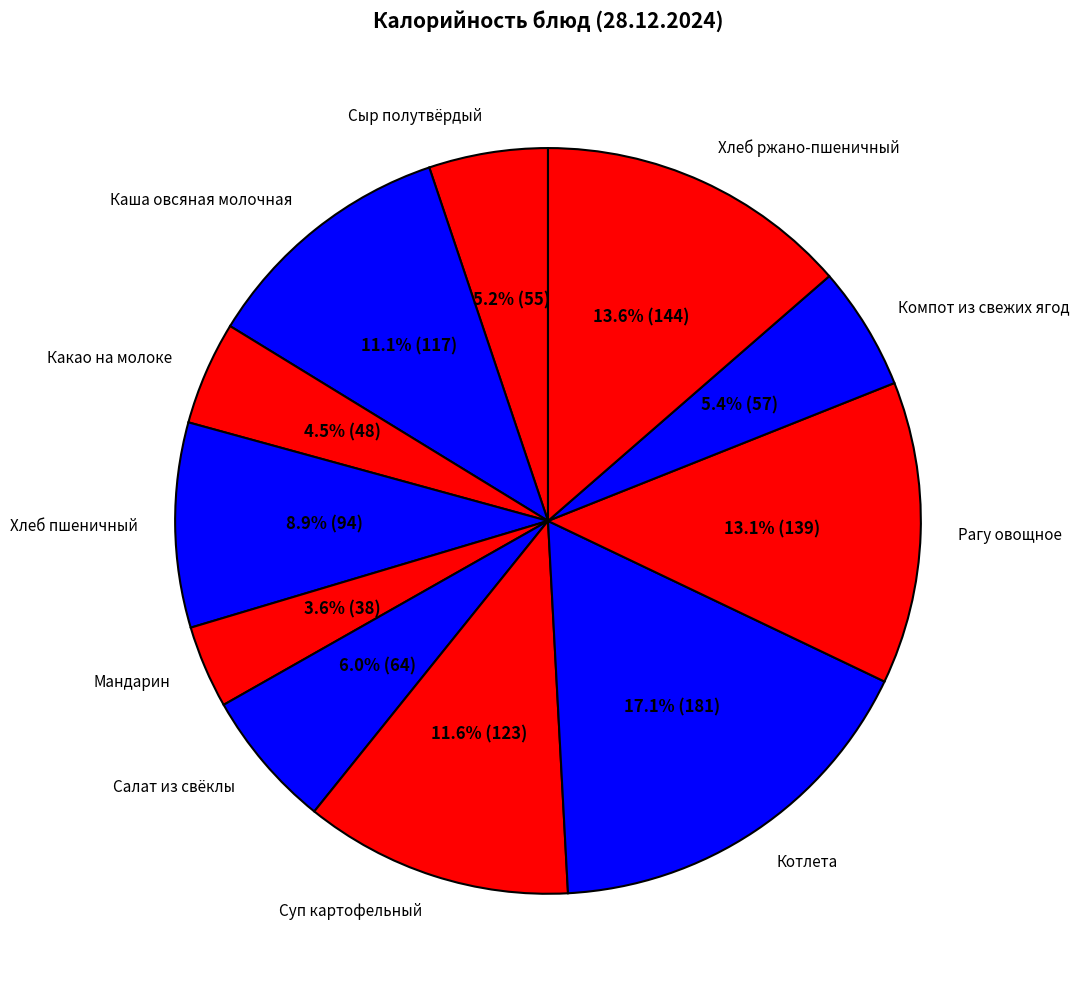

To the nearest percent, what portion does Компот из свежих ягод represent?

5%